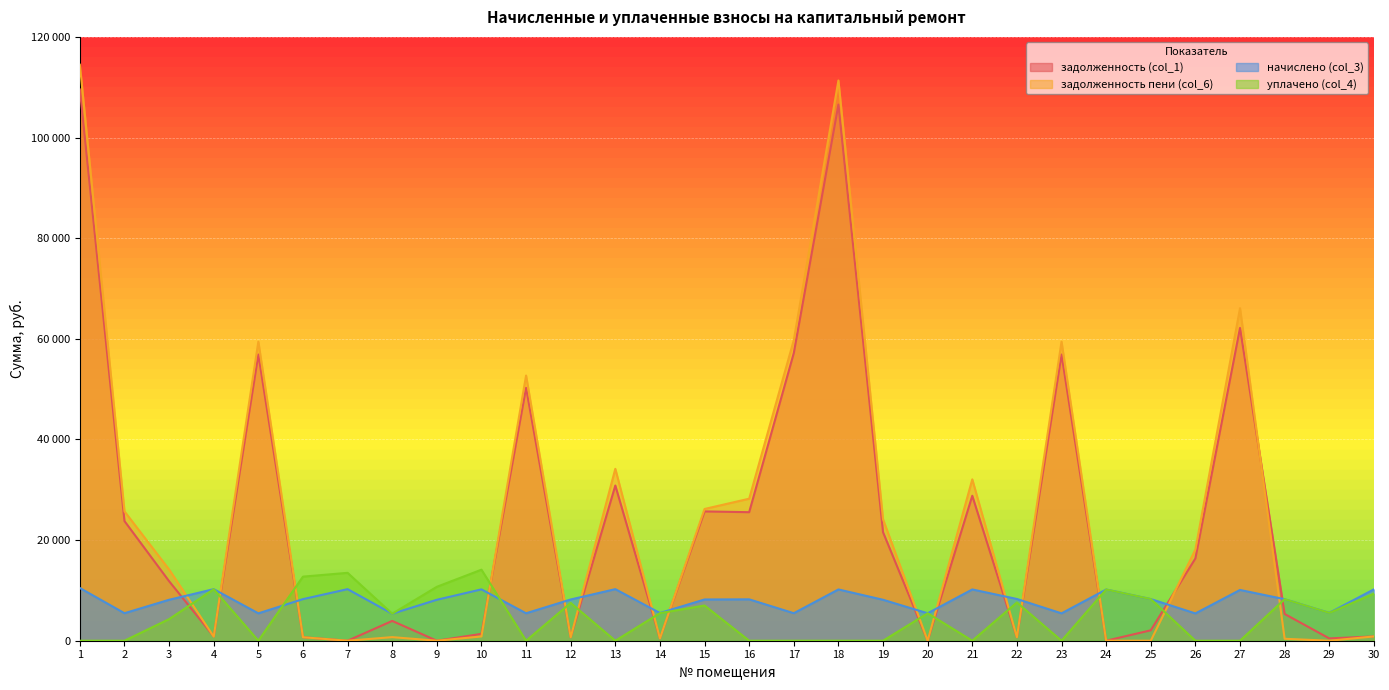

Which has a higher value, 9 or 23?

23